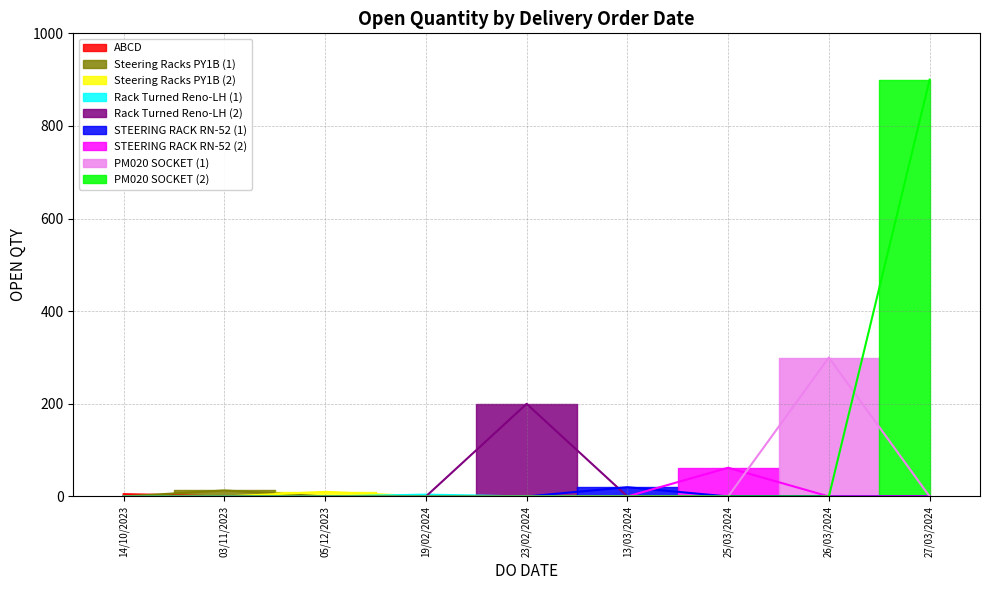

The chart shows a value of 23 at 25/03/2024. True or false?

False